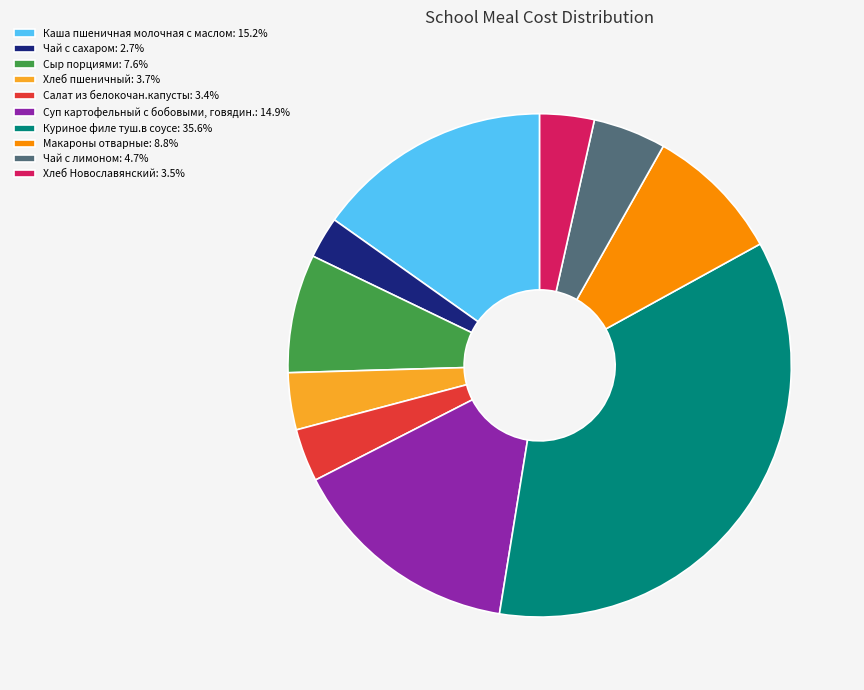

Approximately how many times larger is the value at Хлеб Новославянский compared to Чай с лимоном?

0.7